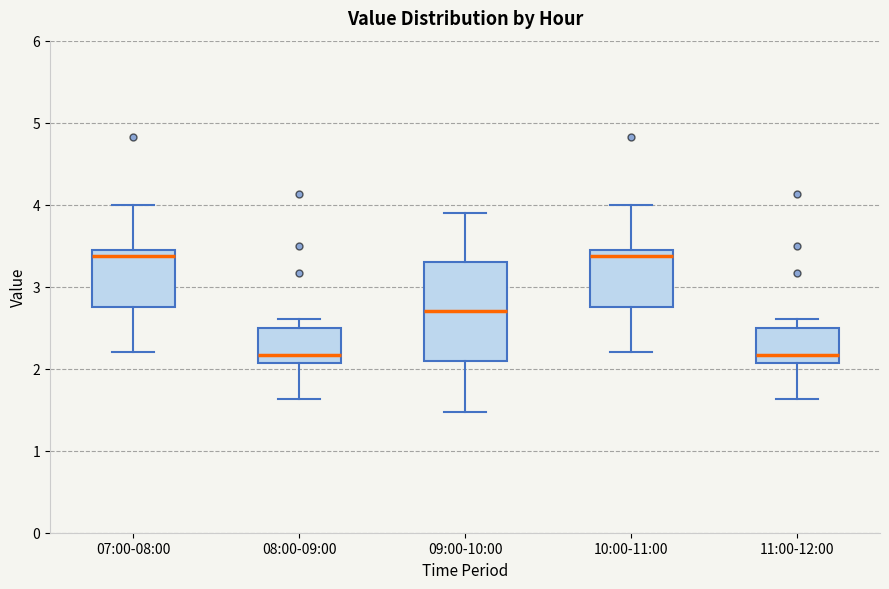

Comparing the boxes themselves (not the whiskers), which one is the tallest?

09:00-10:00